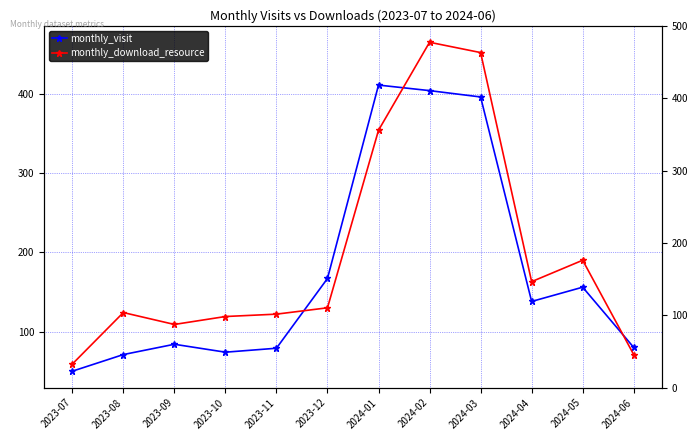

Reading left to right, extract all data points from this chart.

monthly_visit: 2023-07=50	2023-08=71	2023-09=84	2023-10=74	2023-11=79	2023-12=167	2024-01=411	2024-02=404	2024-03=396	2024-04=138	2024-05=156	2024-06=80
monthly_download_resource: 2023-07=59	2023-08=124	2023-09=109	2023-10=119	2023-11=122	2023-12=130	2024-01=354	2024-02=465	2024-03=452	2024-04=163	2024-05=190	2024-06=71